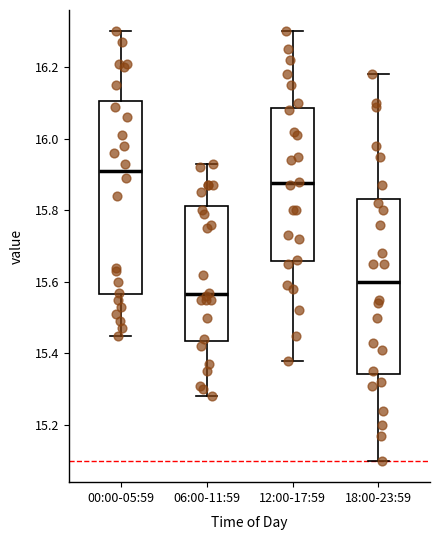

Where does the median line of the box for 06:00-11:59 sit on the y-axis? The values are not printed on the chart, so give them approximately, as read against the axis.

15.56